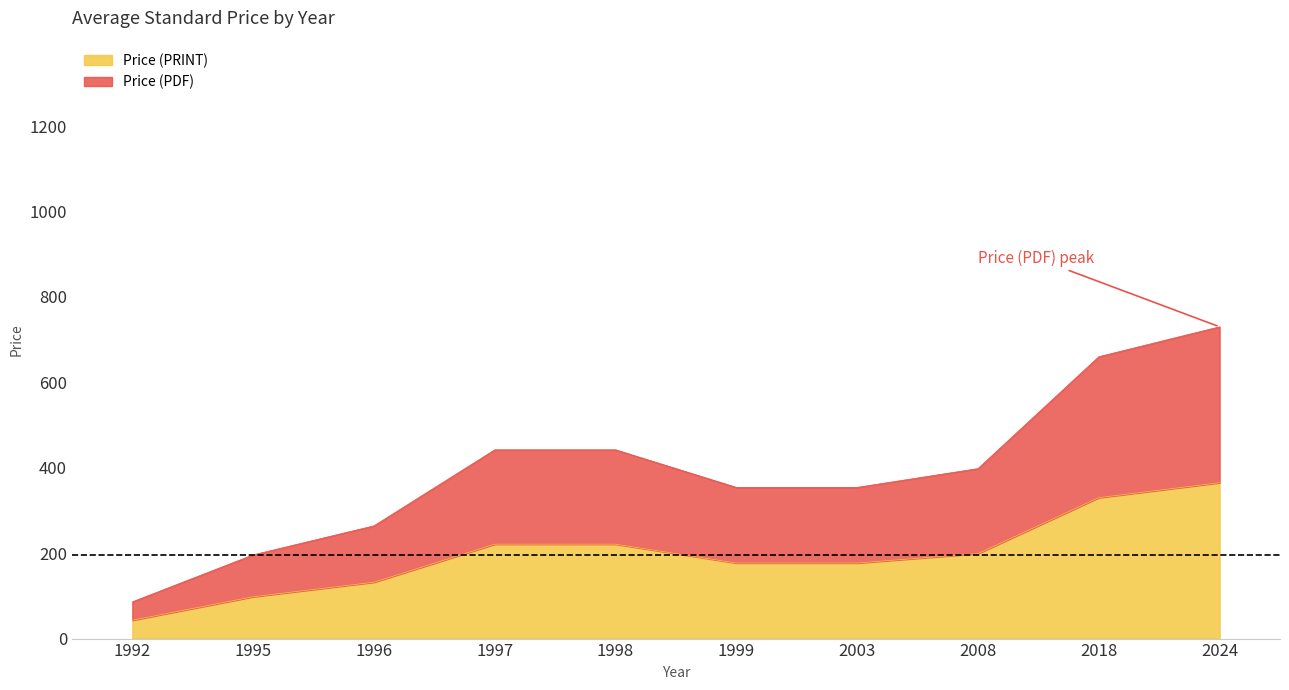

Rank the categories by Price (PRINT) value from lowest to highest.

1992, 1995, 1996, 1999, 2003, 2008, 1997, 1998, 2018, 2024